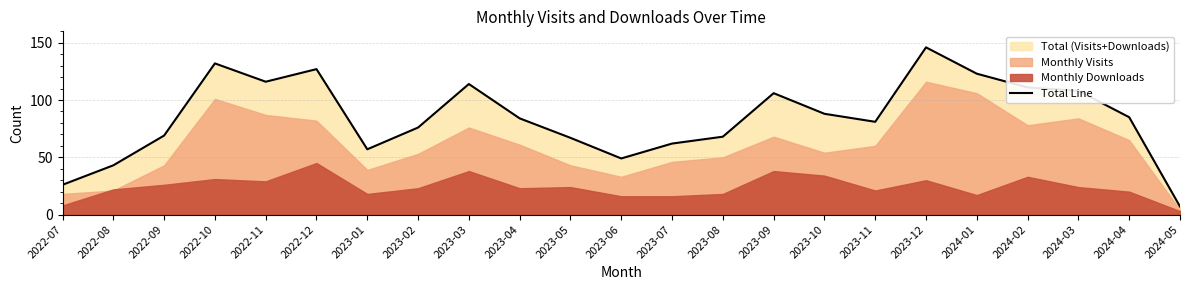

What is the label of the 19th point from the right?

2022-11